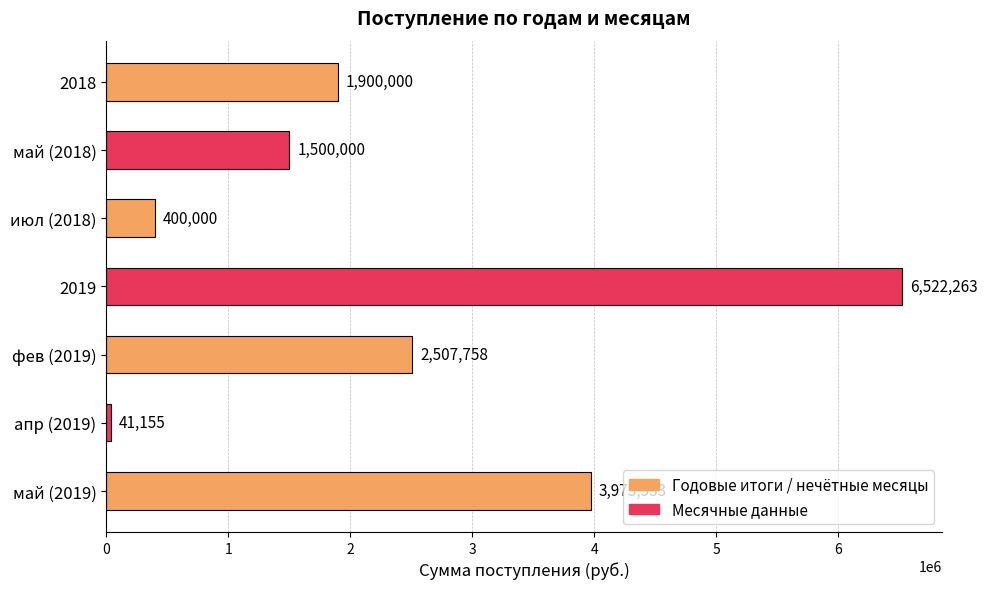

Between апр (2019) and 2019, which is larger?

2019